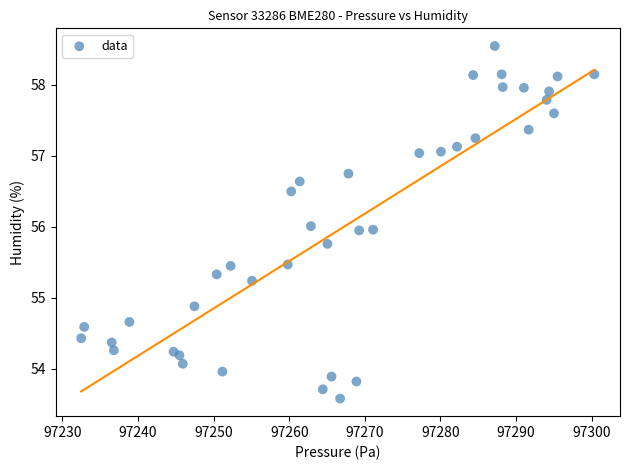

What is the range of X values (max minus min)?

67.9